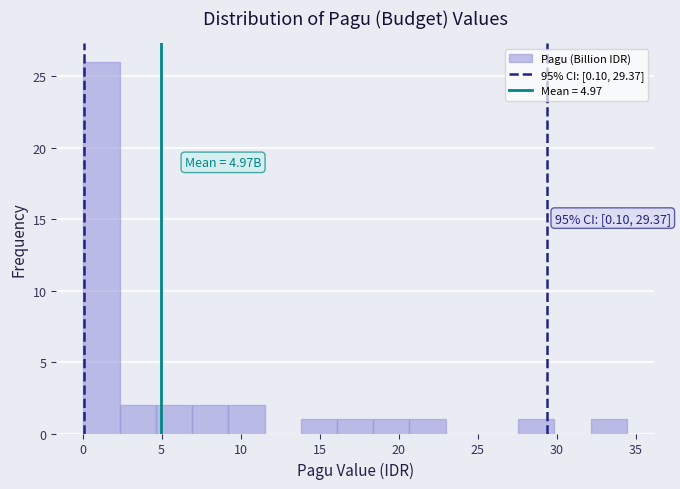

Which range on the x-axis has the tallest bar?

0.0 to 2.5